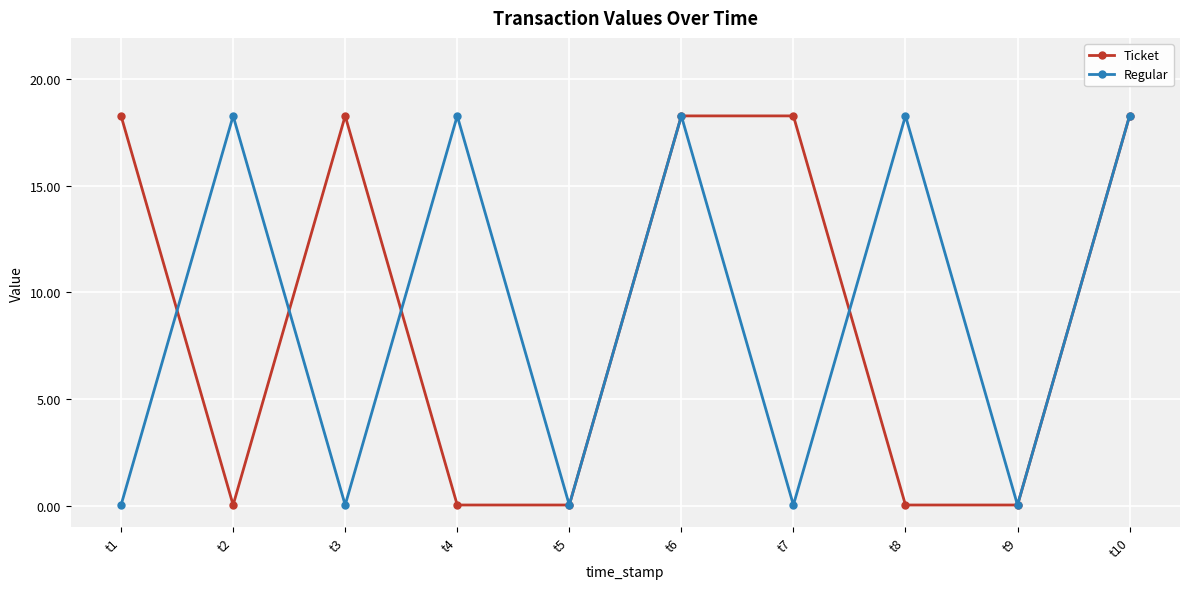

At how many categories does at least one series exceed 13?

8